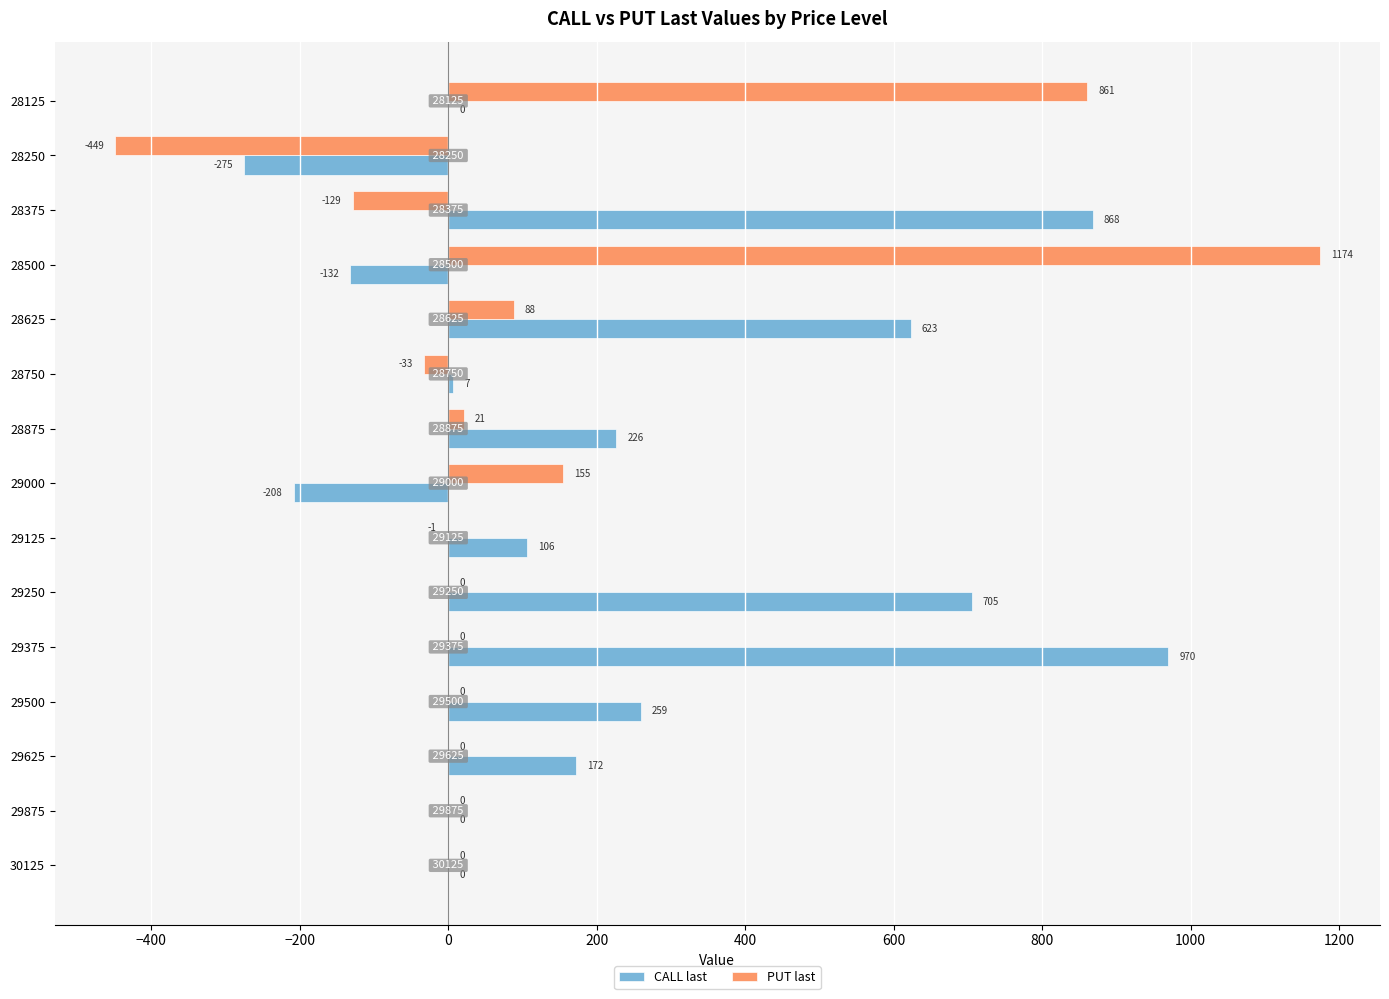

What is the sum of the PUT last values at 28250 and 28750?

-482